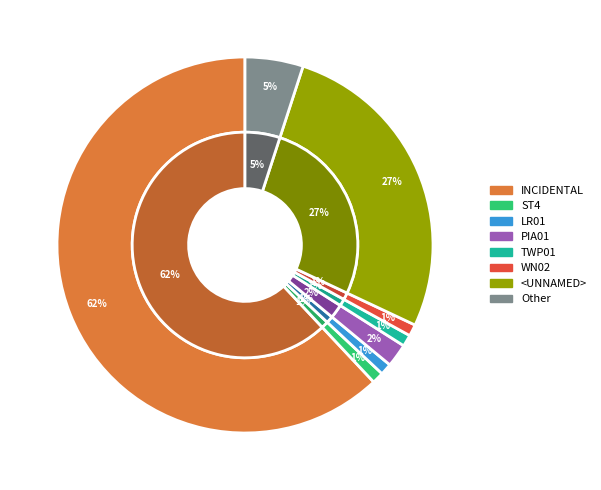

What percentage is the LR01 slice, to the nearest percent?

1%